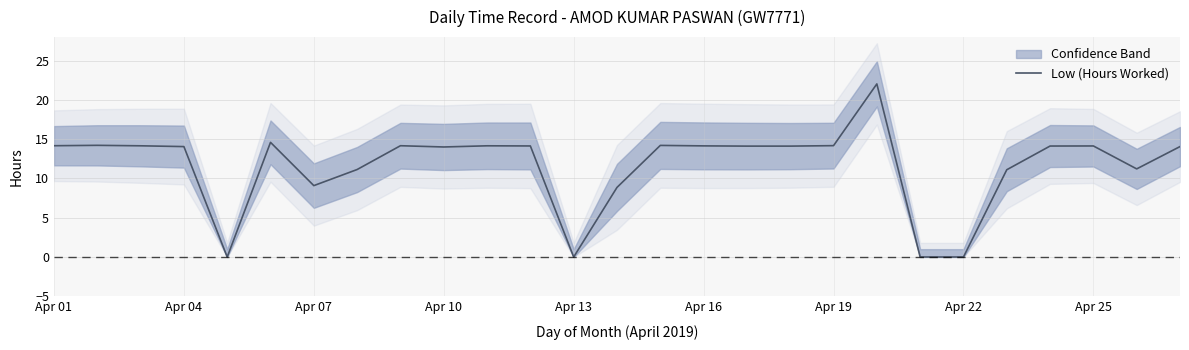

Is it true that Low (Hours Worked) equals 14.0 at Apr 10?

True